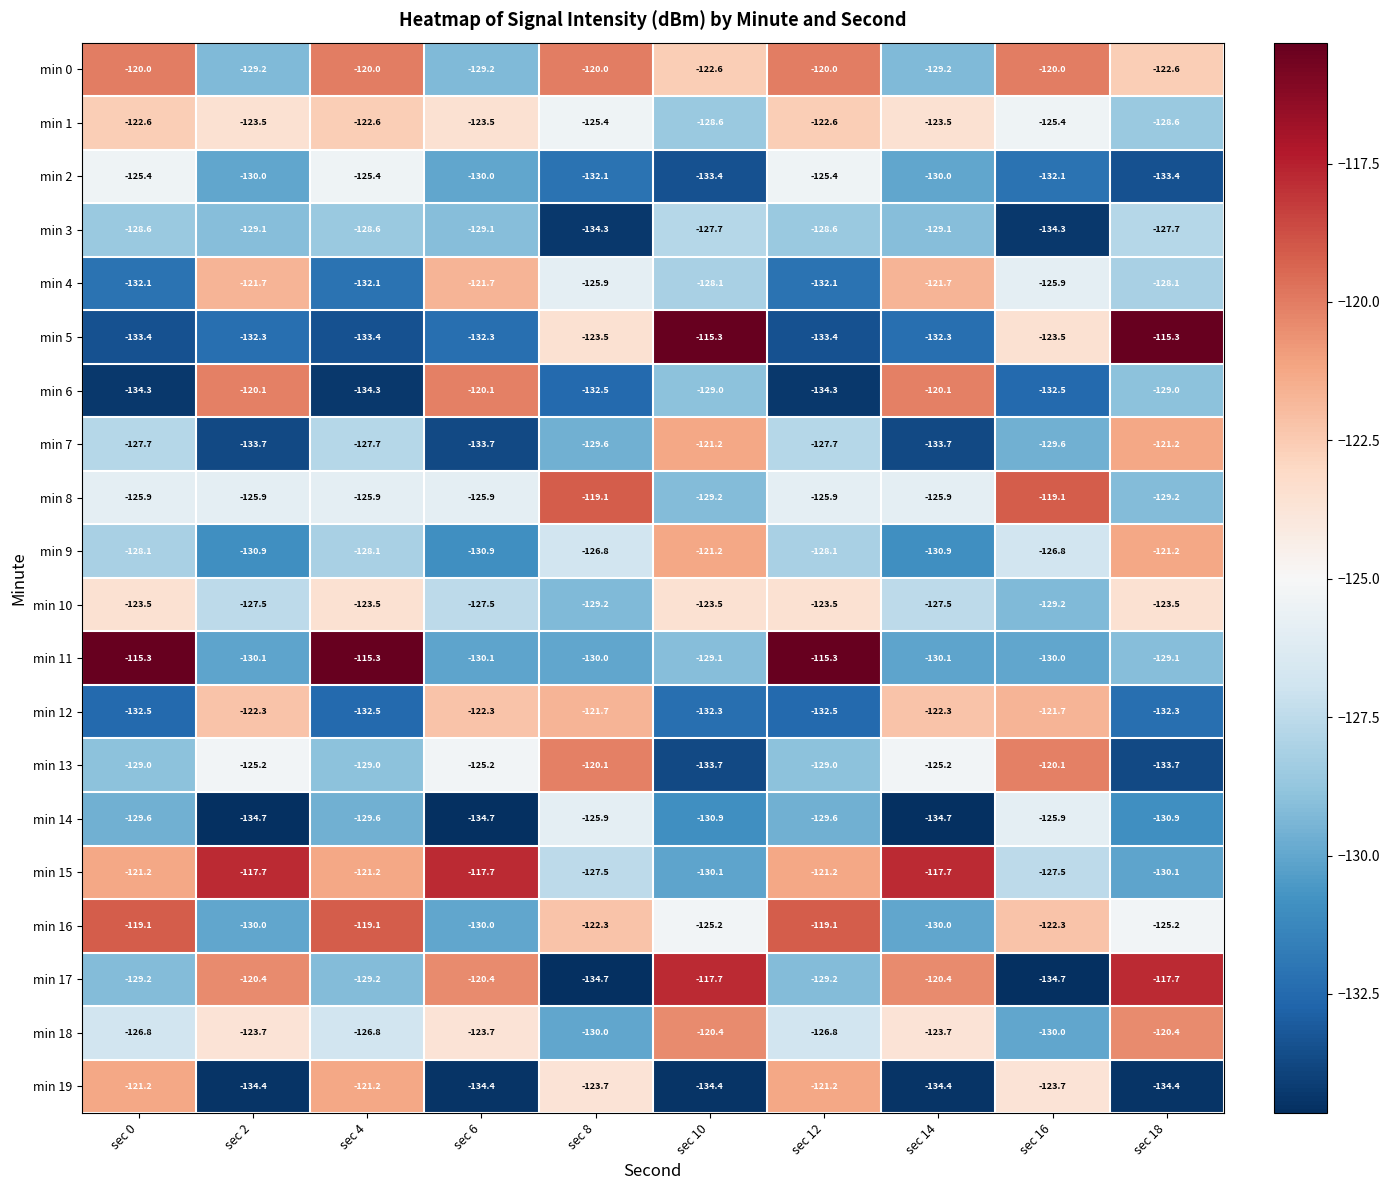

True or false: min 16 has a value of -122.3 at sec 16.

True